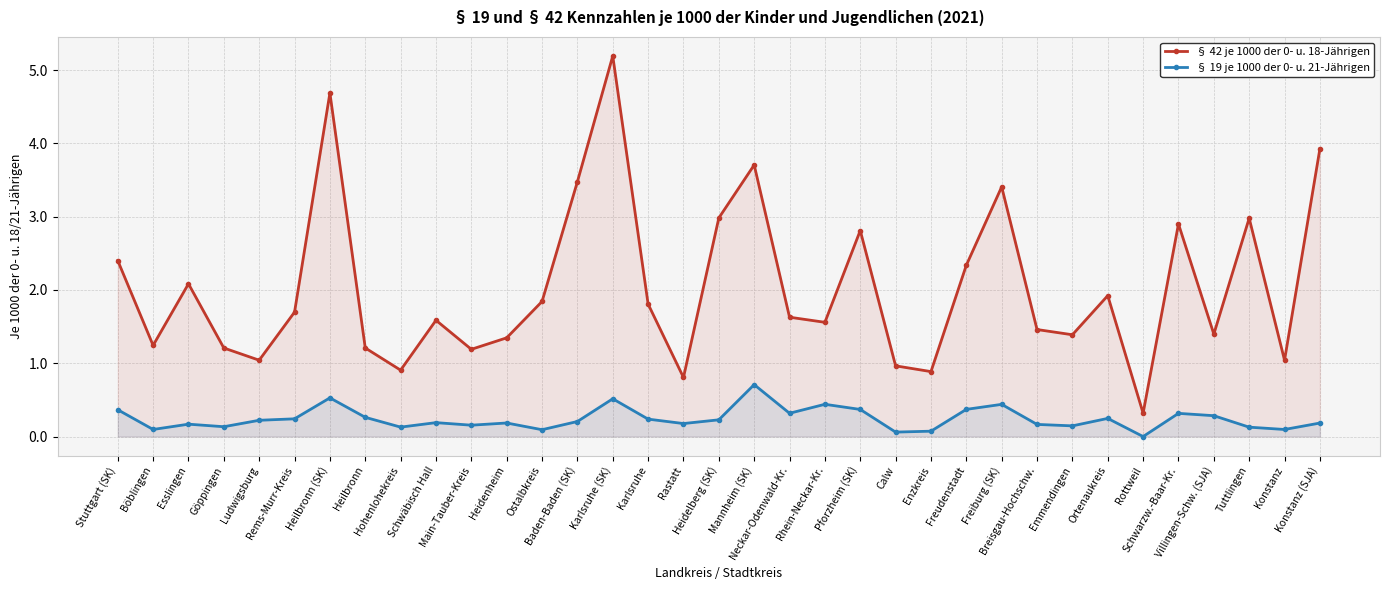

Which series has the largest range (max minus min)?

§ 42 je 1000 der 0- u. 18-Jährigen